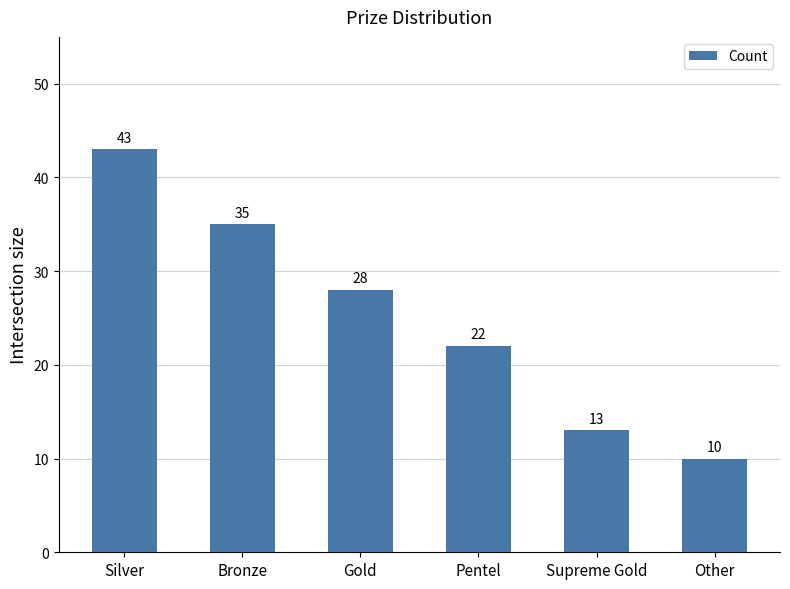

What is the value of the 6th bar from the left?

10